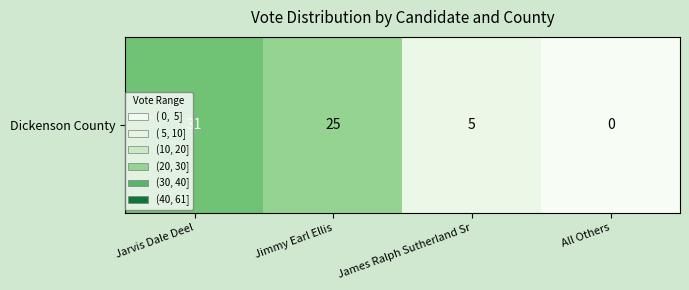

At which label does the data first exceed 25?

Jarvis Dale Deel